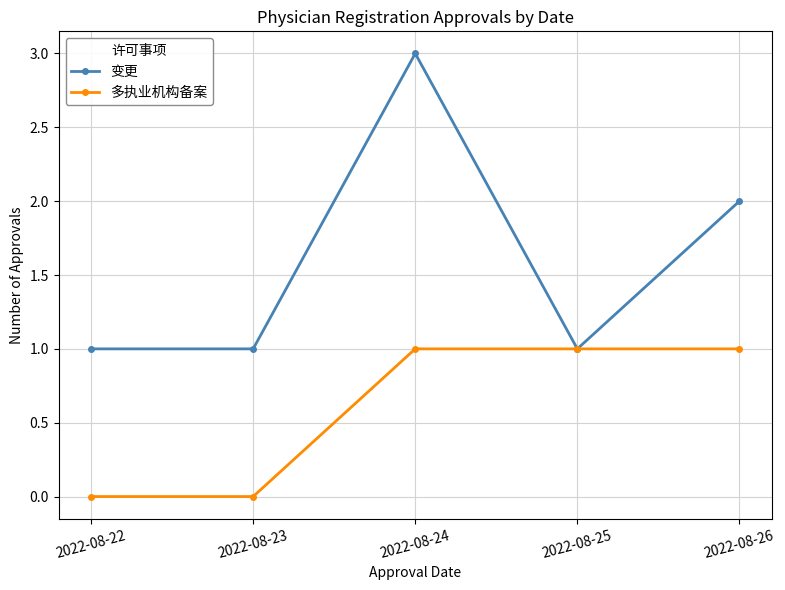

What is the sum of all 变更 values?

8